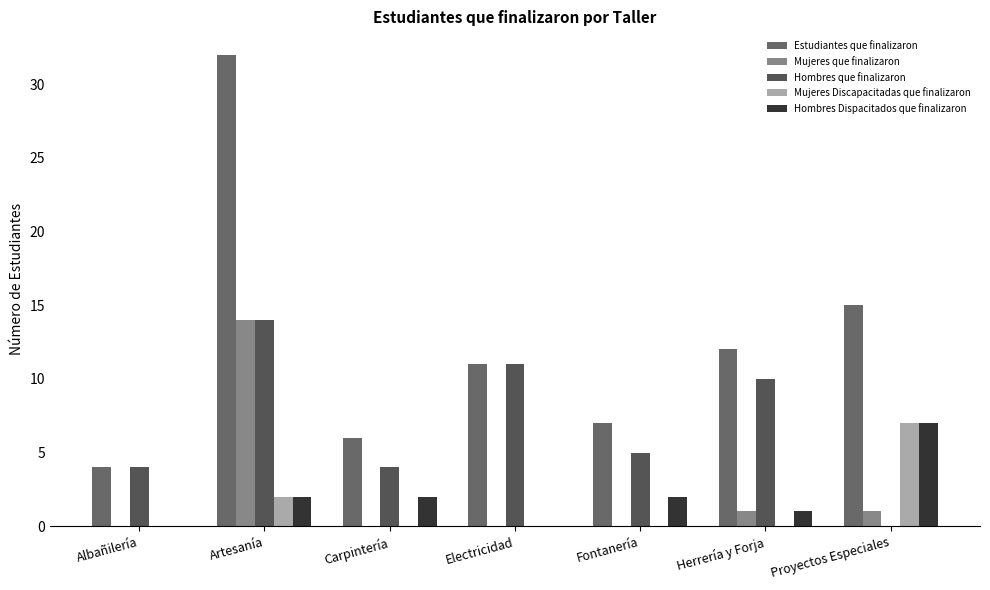

What are all the series names shown in the legend?

Estudiantes que finalizaron, Mujeres que finalizaron, Hombres que finalizaron, Mujeres Discapacitadas que finalizaron, Hombres Dispacitados que finalizaron